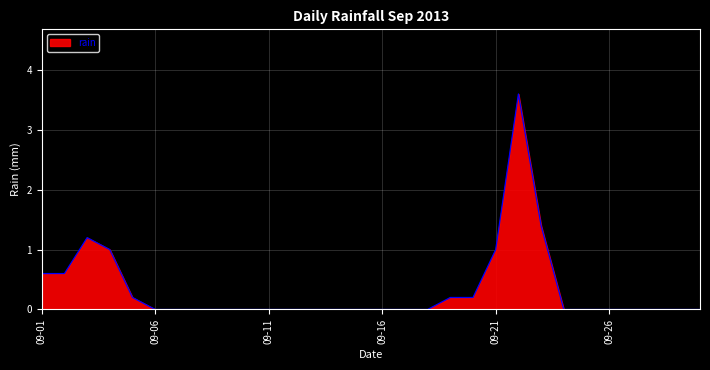

What is the greatest value displayed?

3.6